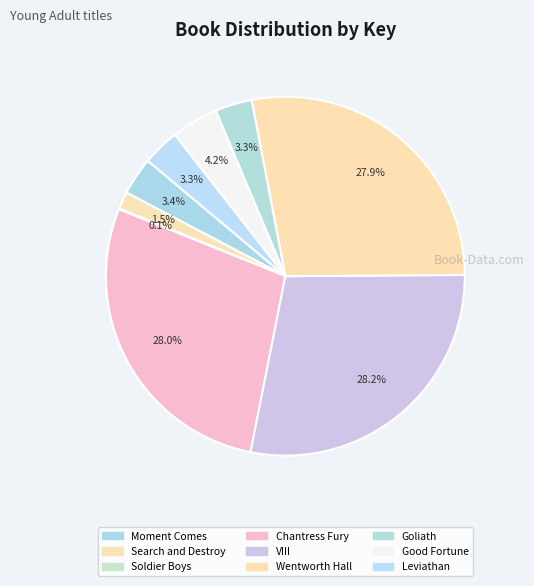

Is there a majority slice in this chart?

No